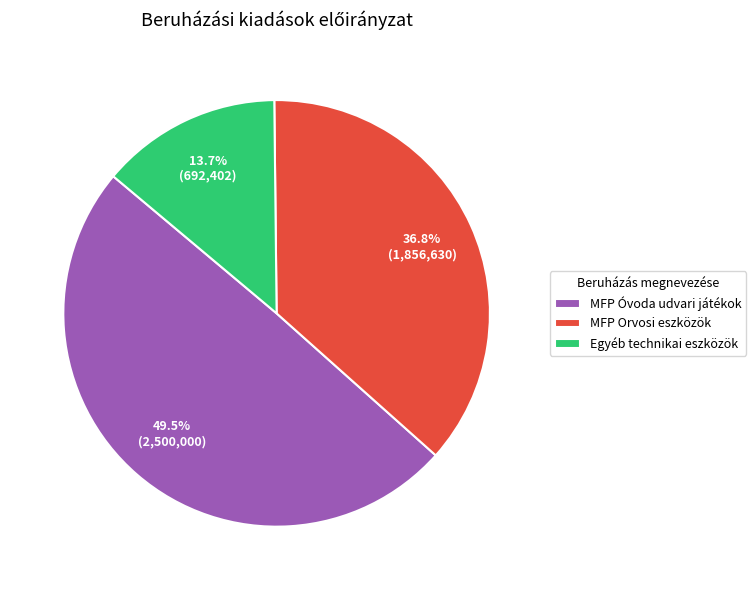

True or false: MFP Óvoda udvari játékok accounts for 56% of the total.

False